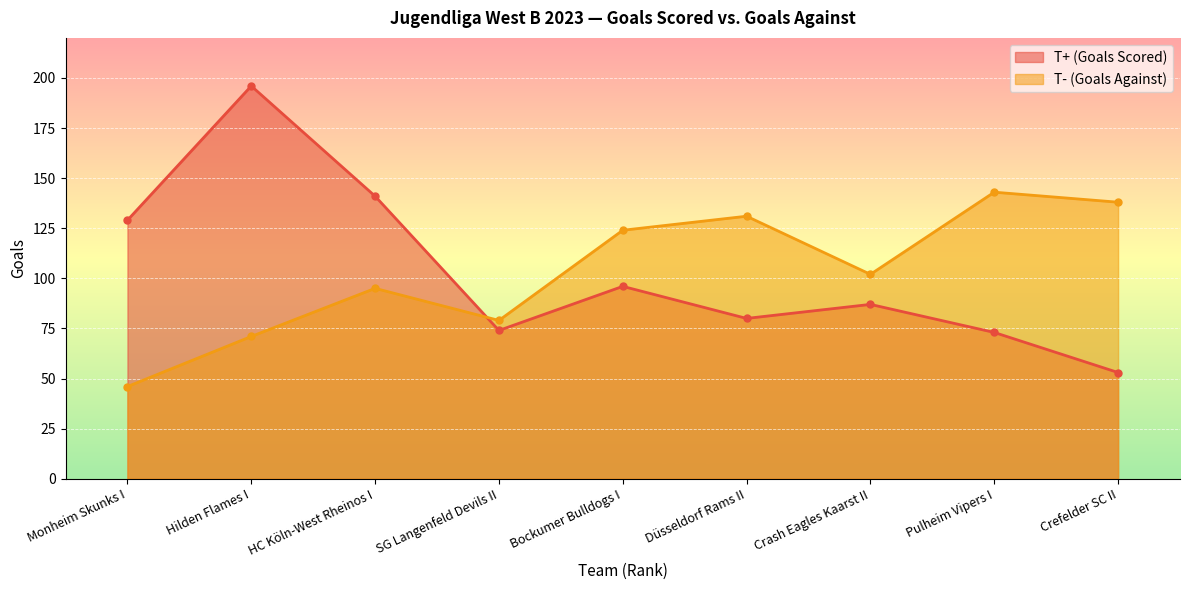

How many lines are shown in the chart?

2